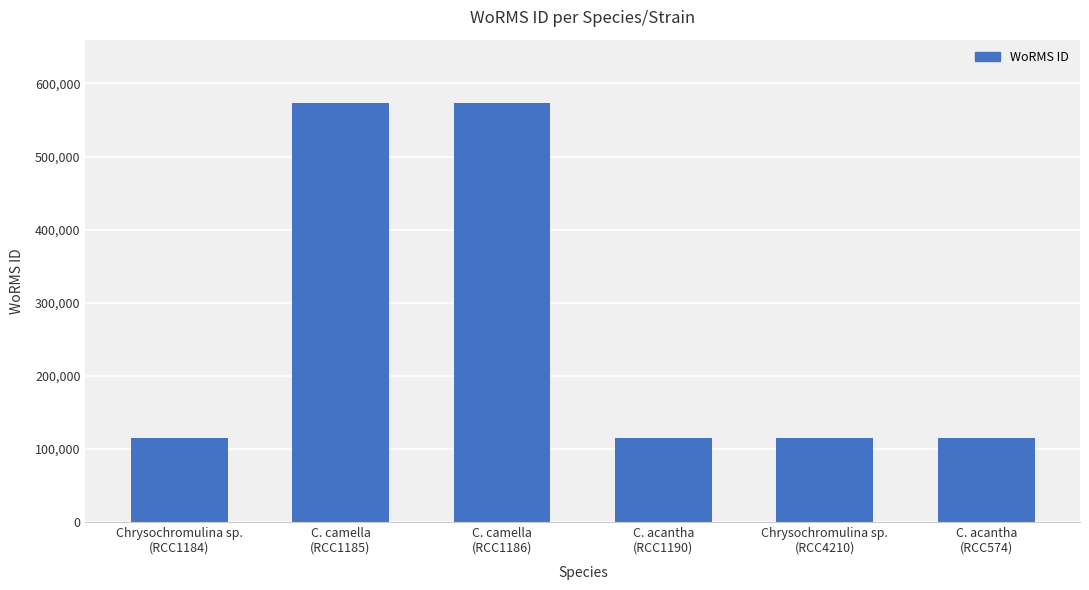

What is the smallest value displayed?

115090